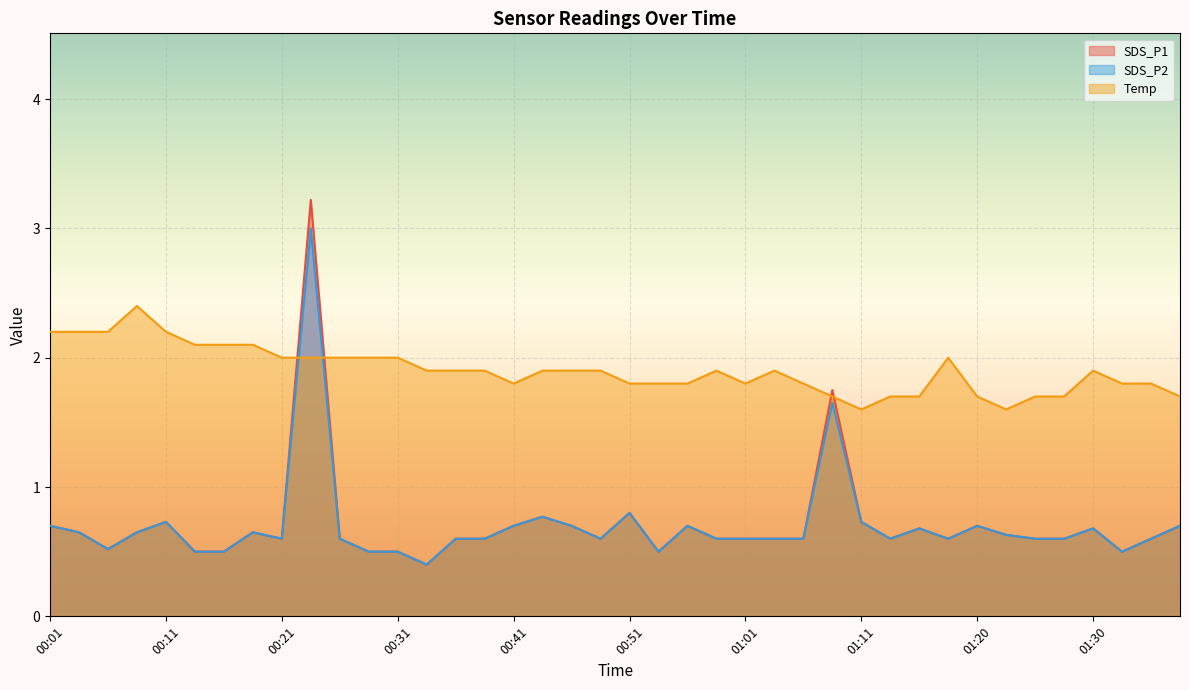

What position from the right is 01:38?

1